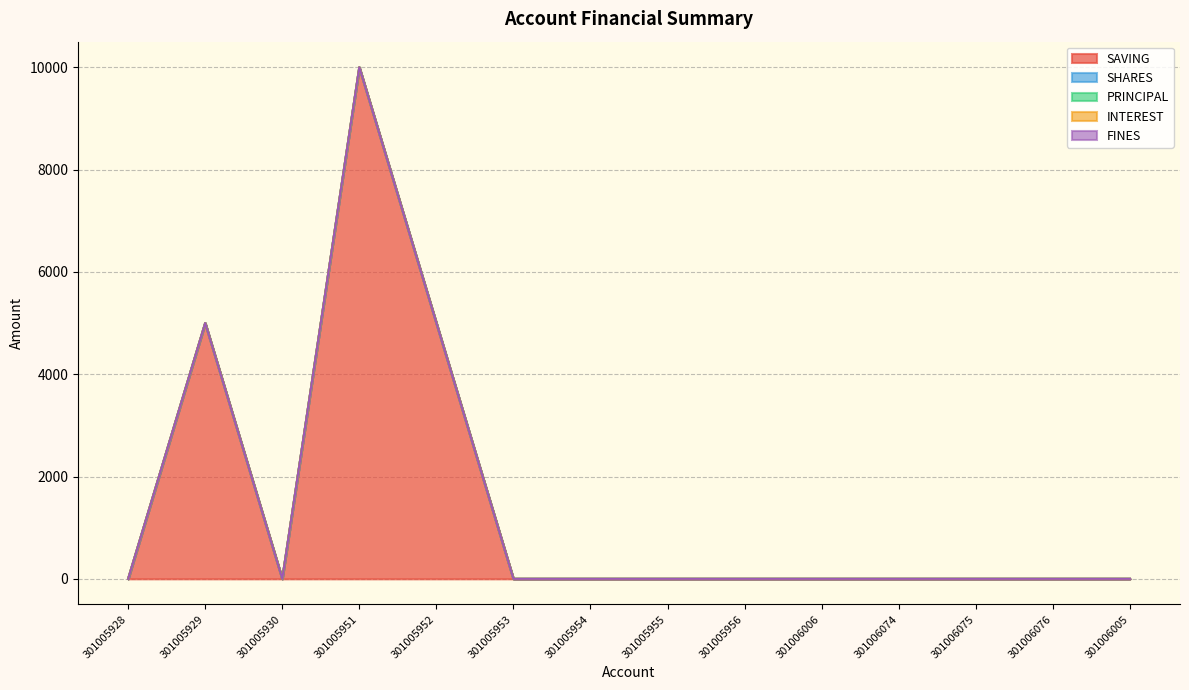

How many lines are shown in the chart?

5